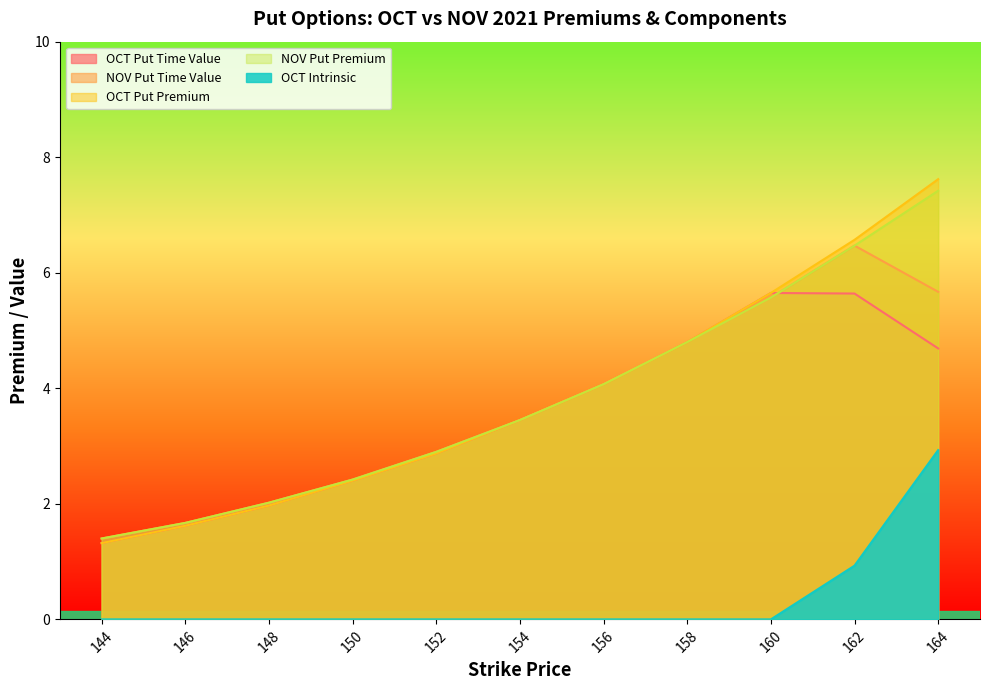

Between 162 and 146, which is larger?

162